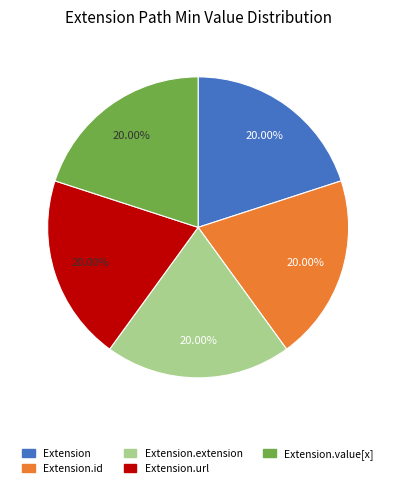

Is there any slice that represents more than half of the pie?

No